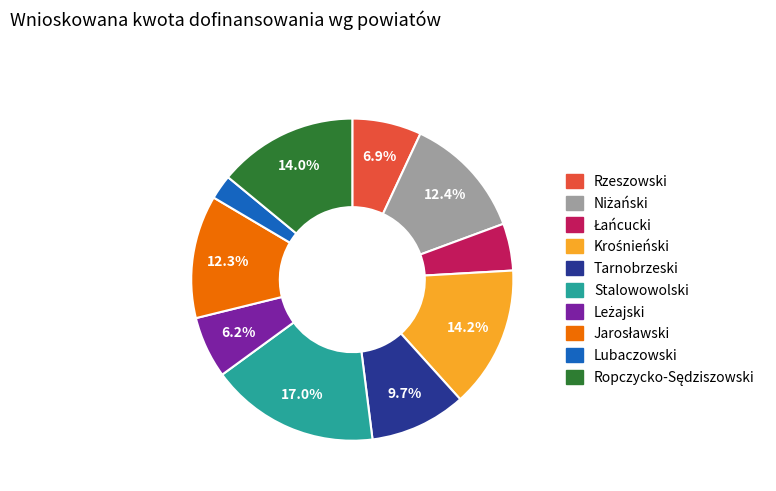

What is the total percentage of Rzeszowski and Tarnobrzeski?

16.6%